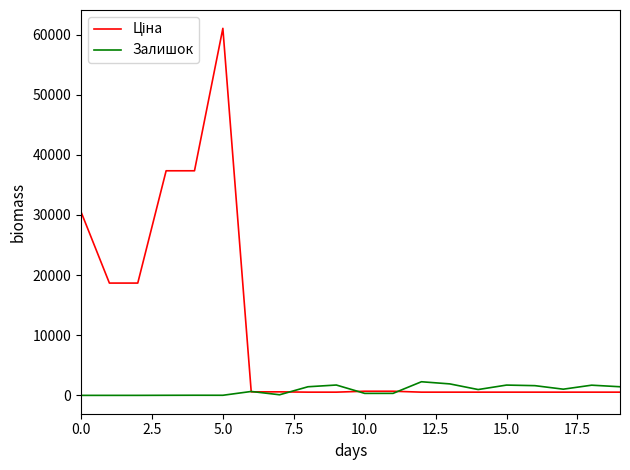

What is the maximum value shown in the chart?

61024.7